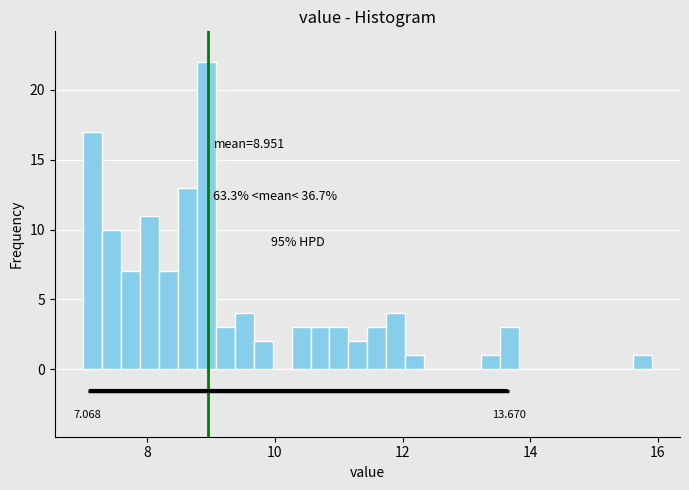

Around what value on the x-axis is the tallest bar? Give the approximate position of its centre, as read against the axis.

9.0